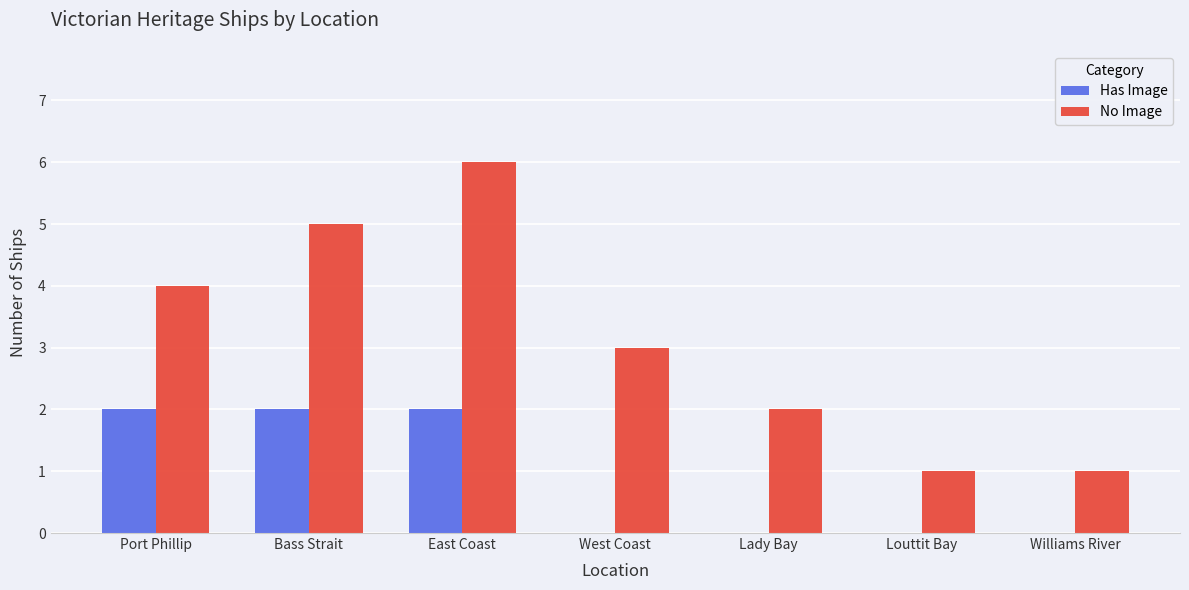

What is the greatest value displayed?

6